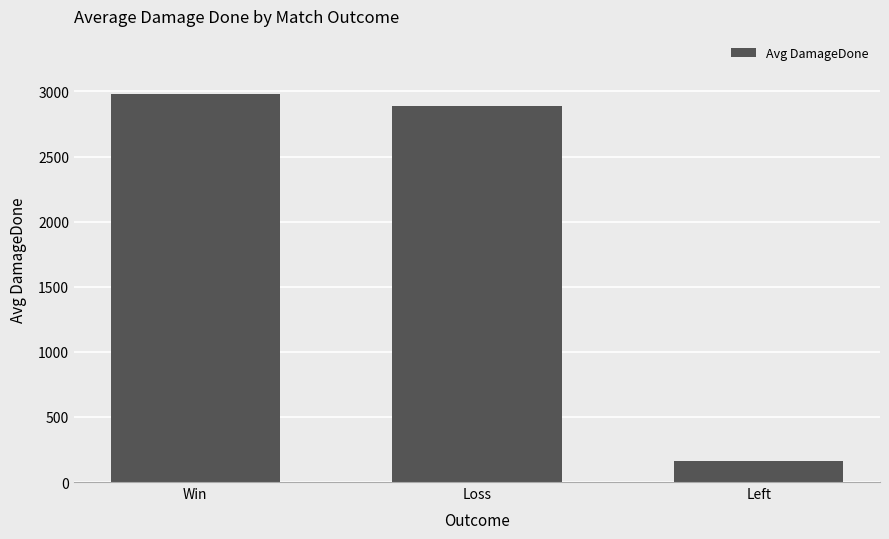

Count the number of data series in this chart.

1